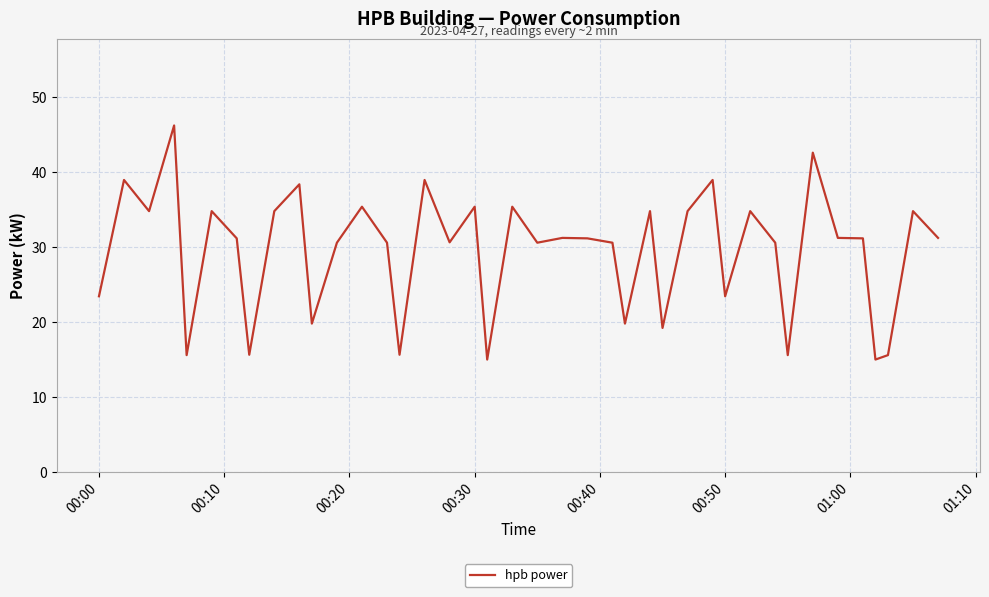

What is the difference between the maximum and minimum values?

31.2